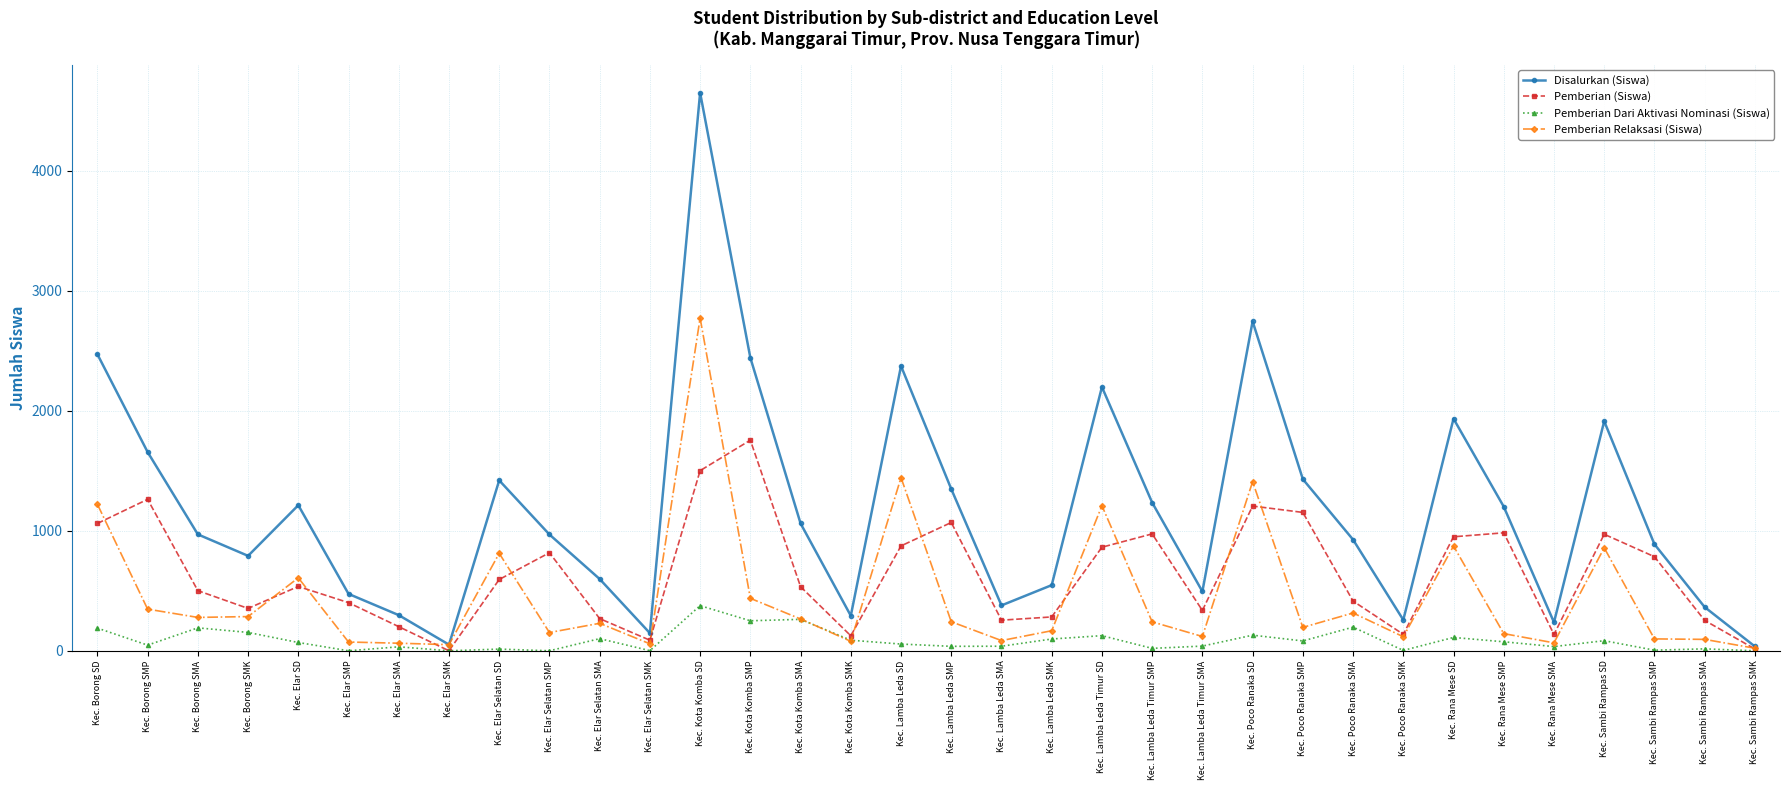

True or false: Disalurkan (Siswa) has more than 1 points higher than both neighbors.

True